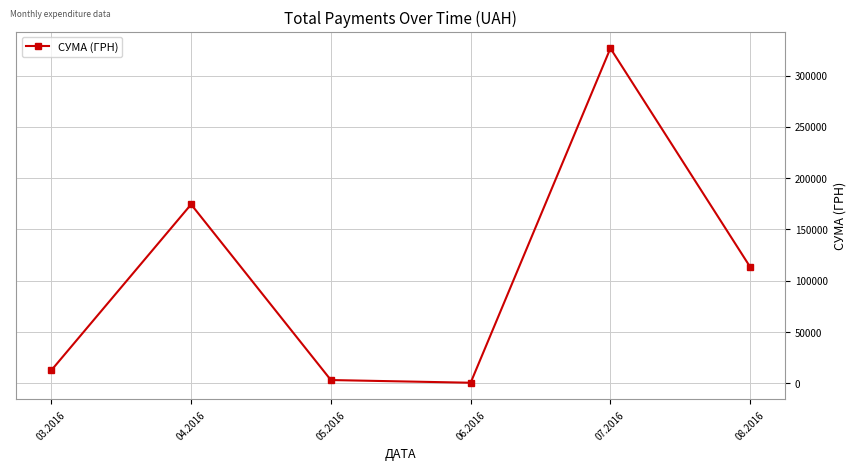

How many interior local valleys (lower than both neighbors) does the data have?

1